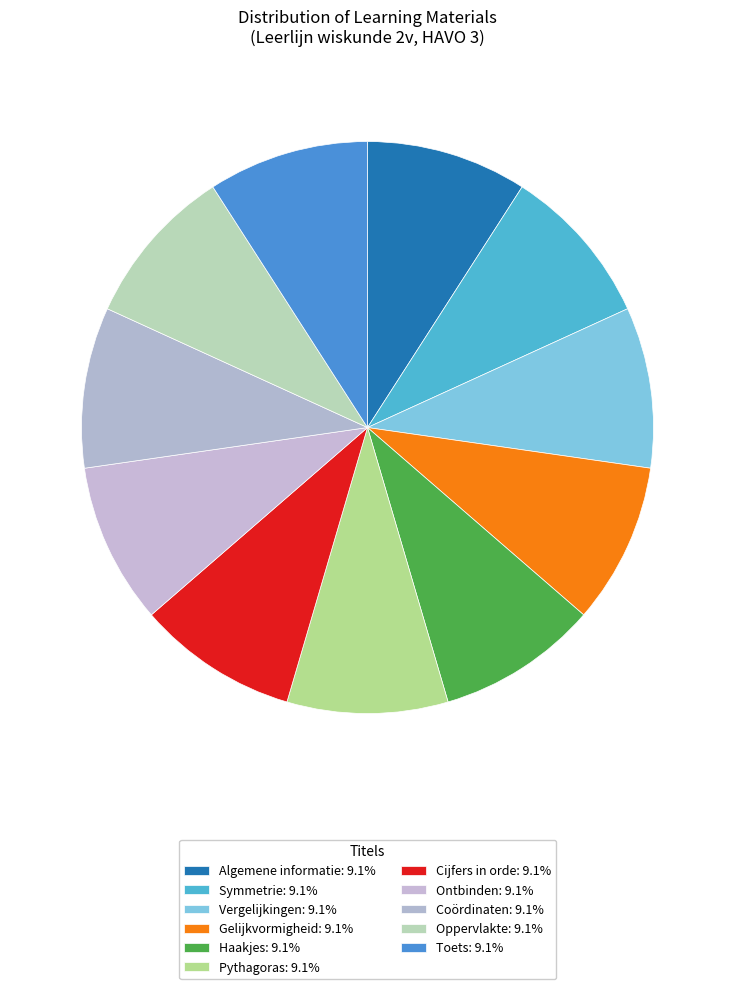

How many slices are in this pie chart?

11